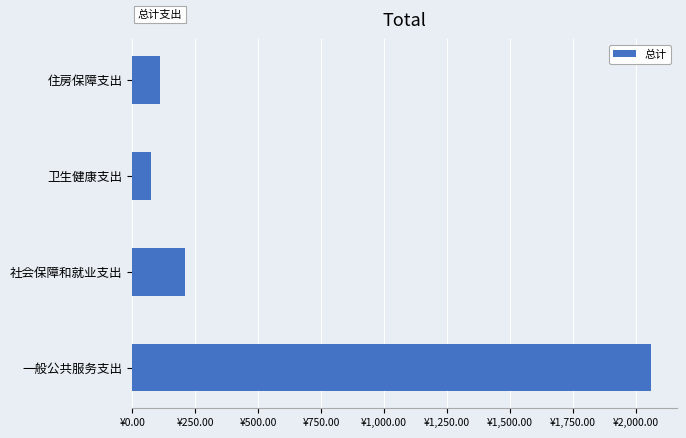

Rank the categories by value from highest to lowest.

一般公共服务支出, 社会保障和就业支出, 住房保障支出, 卫生健康支出